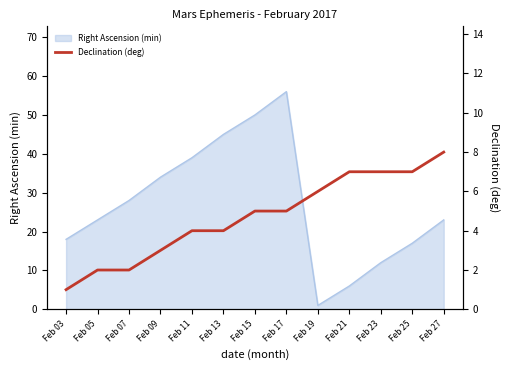

The value of Right Ascension (min) at Feb 11 is 16. True or false?

False